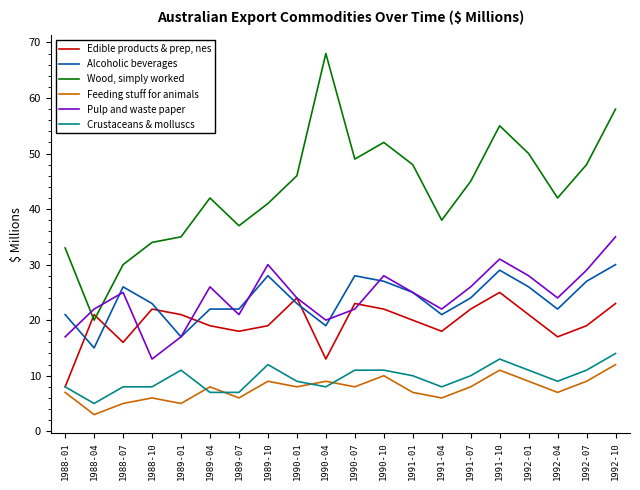

True or false: Feeding stuff for animals has a value of 9 at 1989-10.

True